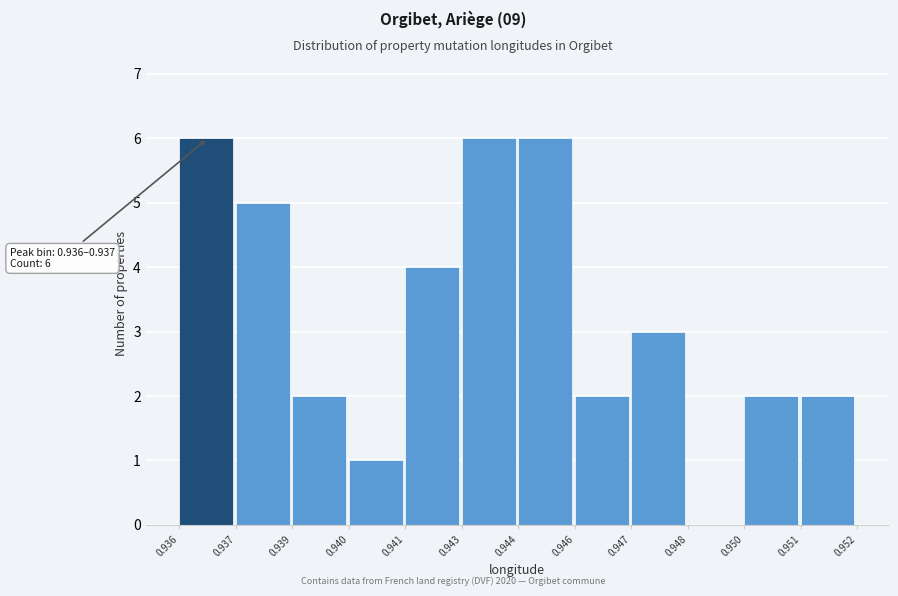

Reading left to right, what are all the values shown in this chart?

0.936=6	0.937=5	0.939=2	0.940=1	0.941=4	0.943=6	0.944=6	0.946=2	0.947=3	0.948=0	0.950=2	0.951=2